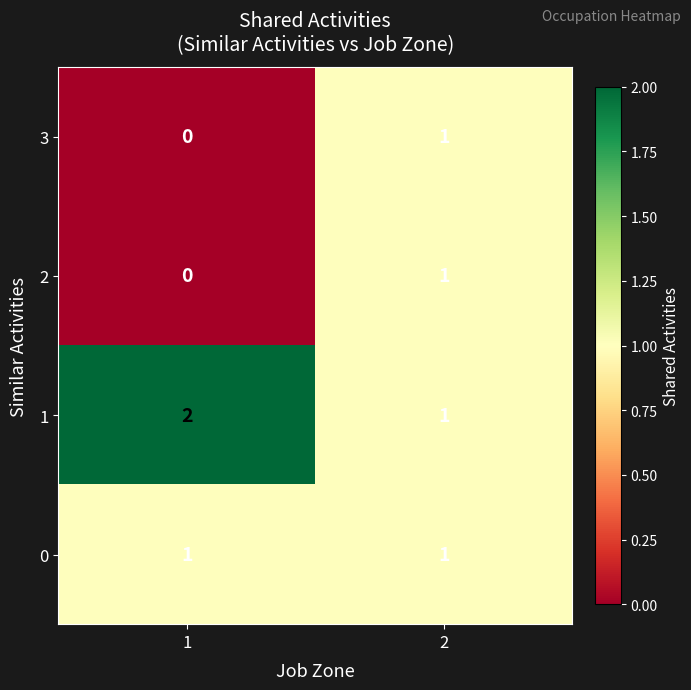

Which series has the largest total across all categories?

1